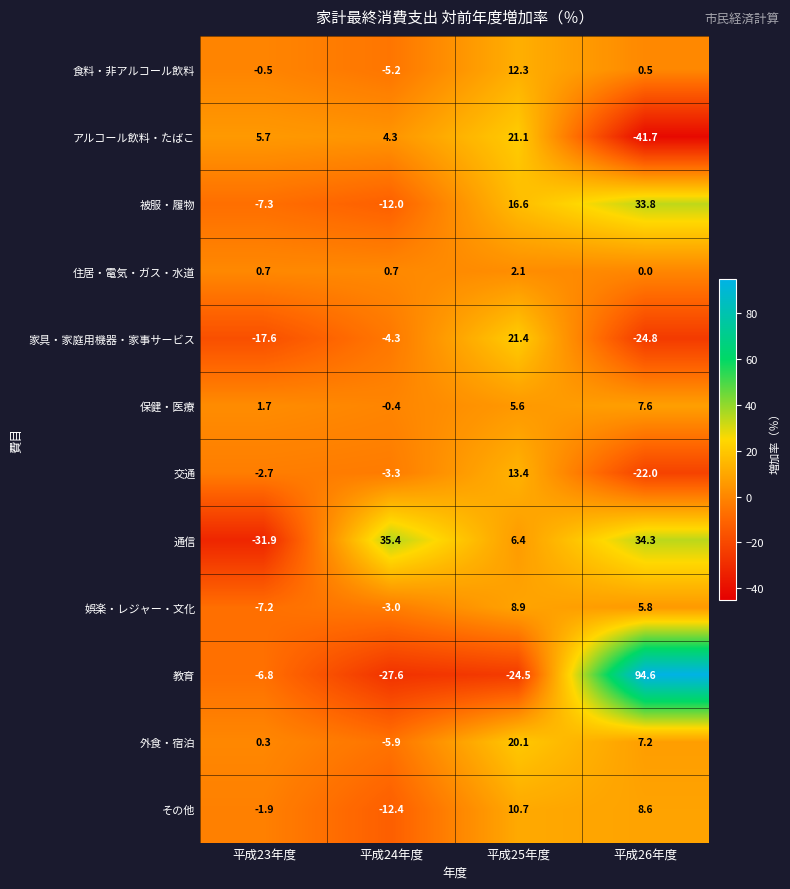

Between 平成25年度 and 平成26年度, which series saw the biggest shift?

教育